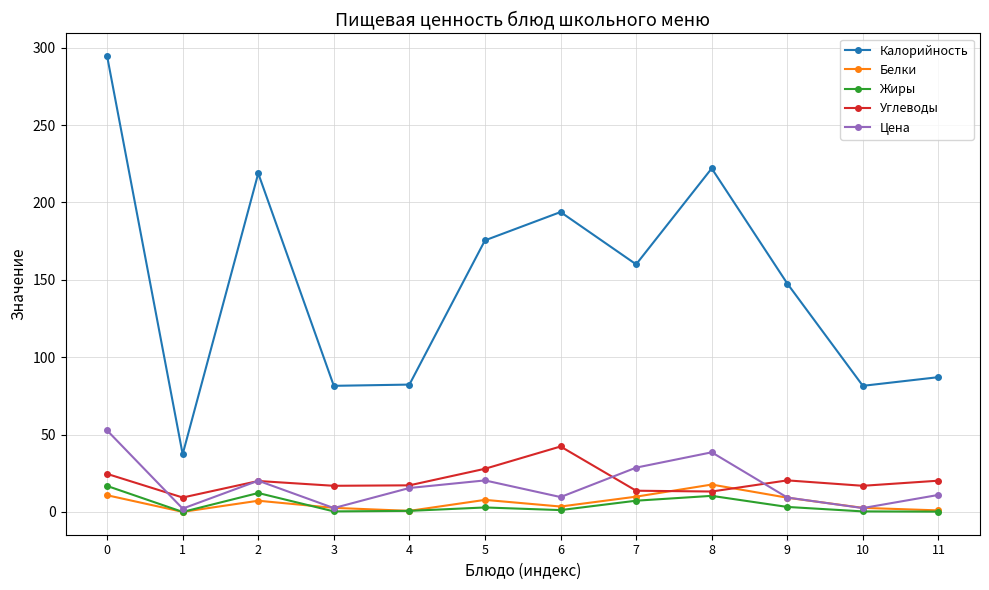

Which series changed the most between 4 and 8?

Калорийность